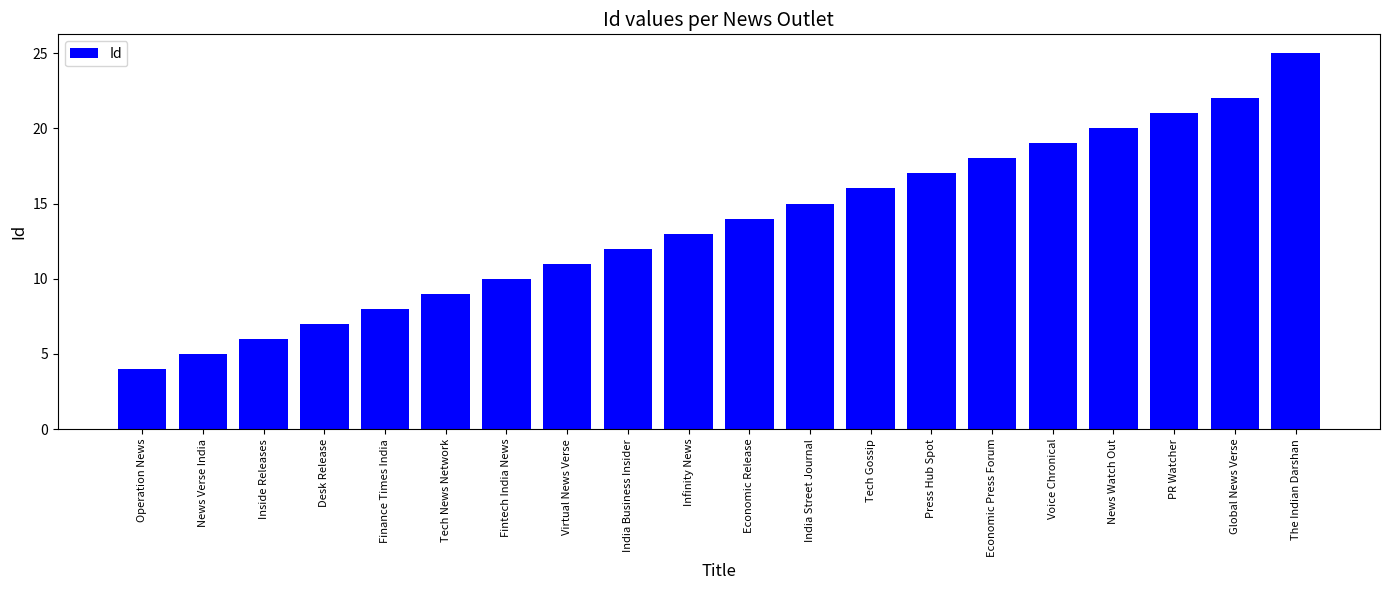

Is it true that the value at News Verse India is 5?

True